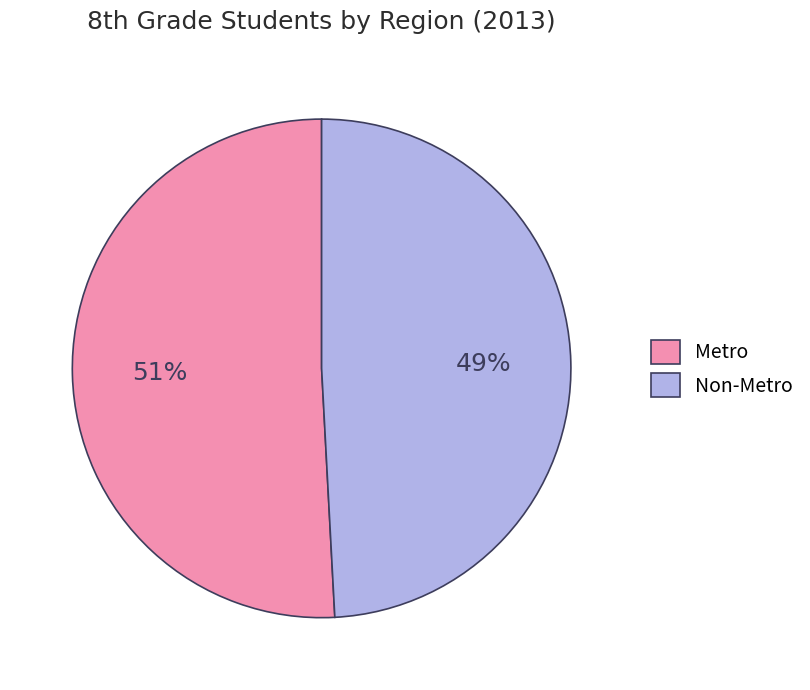

Which category has the biggest portion of the pie?

Metro